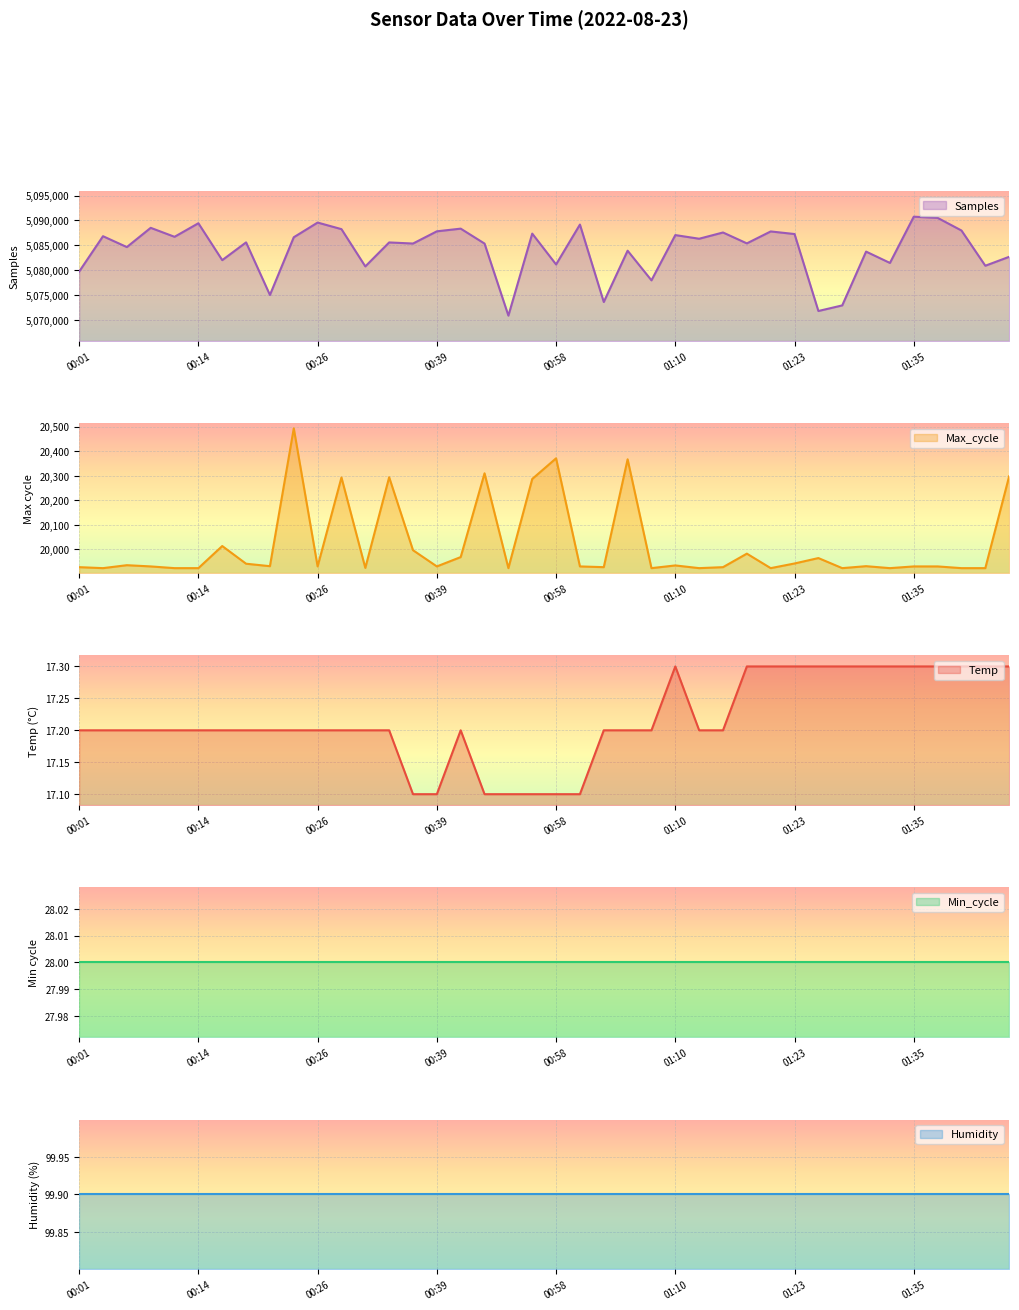

What is the difference between the maximum and minimum values in the Samples series?

19790